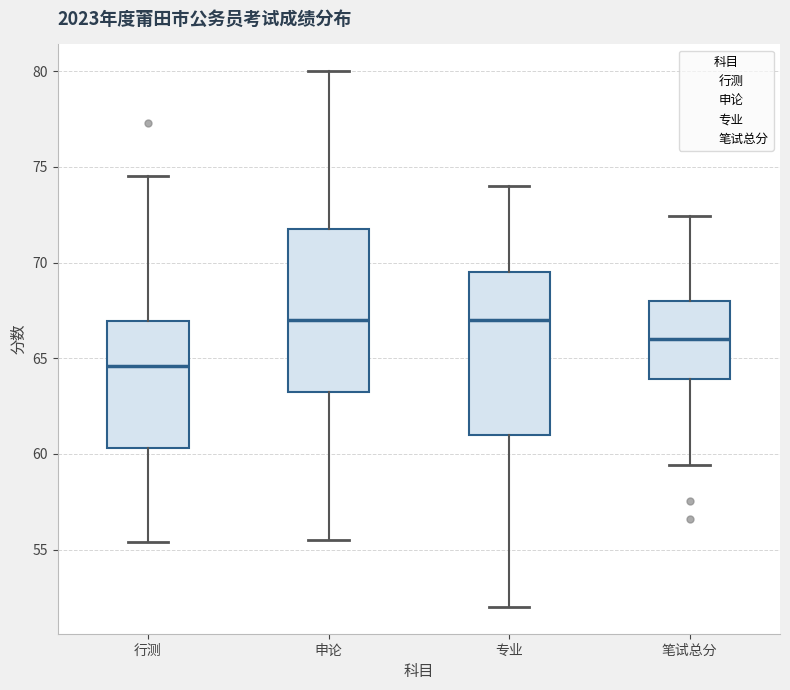

Reading left to right, transcribe this box plot: for each box, give where its median line is, the range the box spans, and where its two whiskers end, as read against the y-axis. The values are not printed on the chart, so give them approximately, as read against the axis.

行测: median 64.5, box 60.5 to 67.0, whiskers 55.5 to 74.5
申论: median 67.0, box 63.5 to 72.0, whiskers 55.5 to 80.0
专业: median 67.0, box 61.0 to 69.5, whiskers 52.0 to 74.0
笔试总分: median 66.0, box 64.0 to 68.0, whiskers 59.5 to 72.5